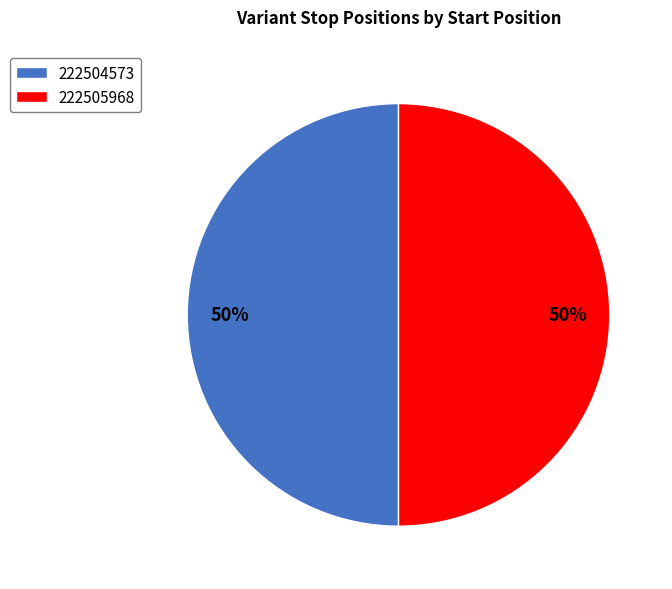

What is the ratio of the value at 222504573 to the value at 222505968?

1.0